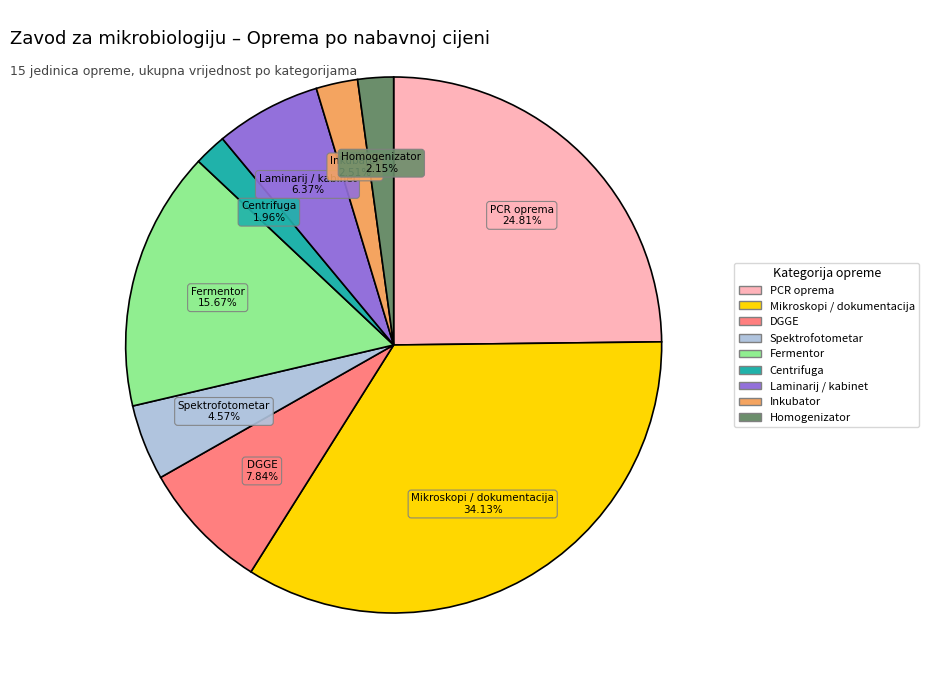

Does any single category account for the majority?

No